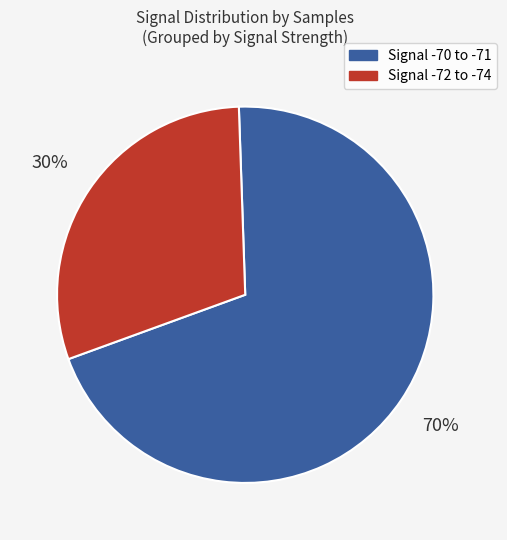

To the nearest percent, what is the difference between the largest and smallest slice percentages?

40%